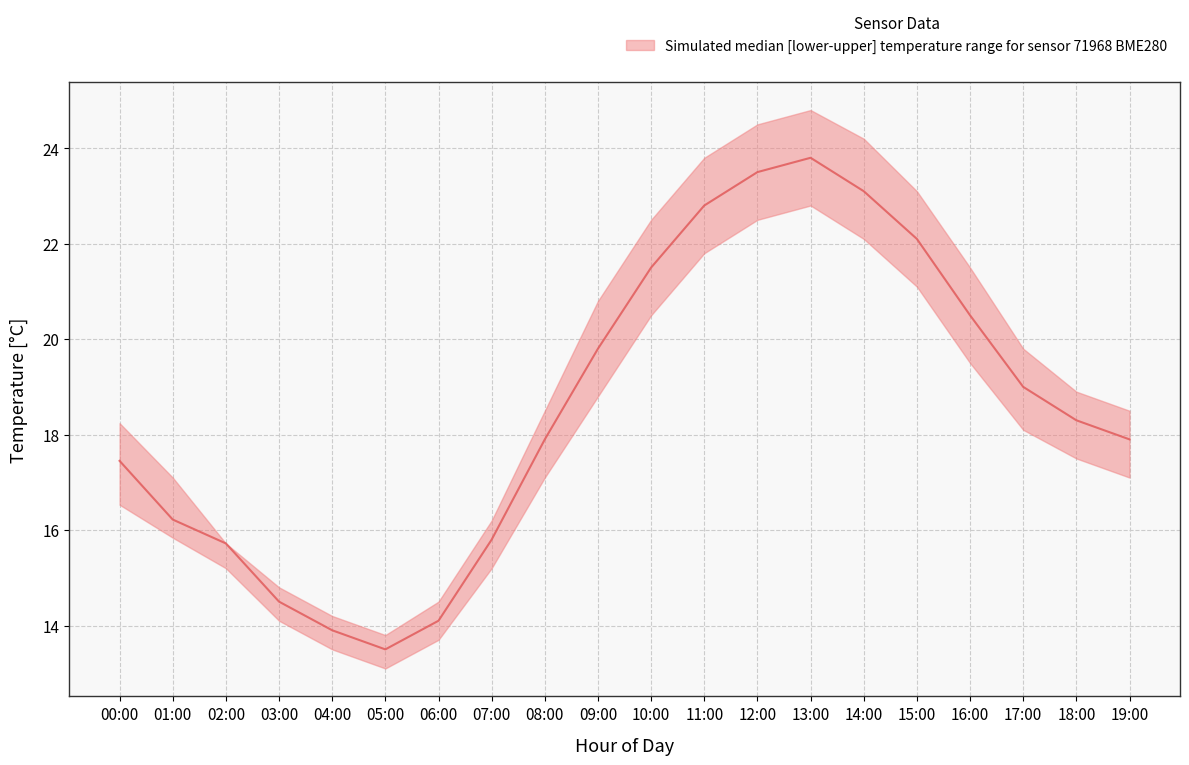

Where is the first local minimum?

05:00